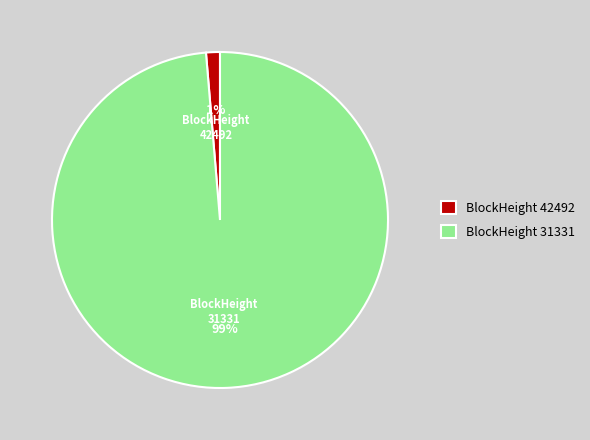

The 42492 slice represents 11% of the pie. True or false?

False